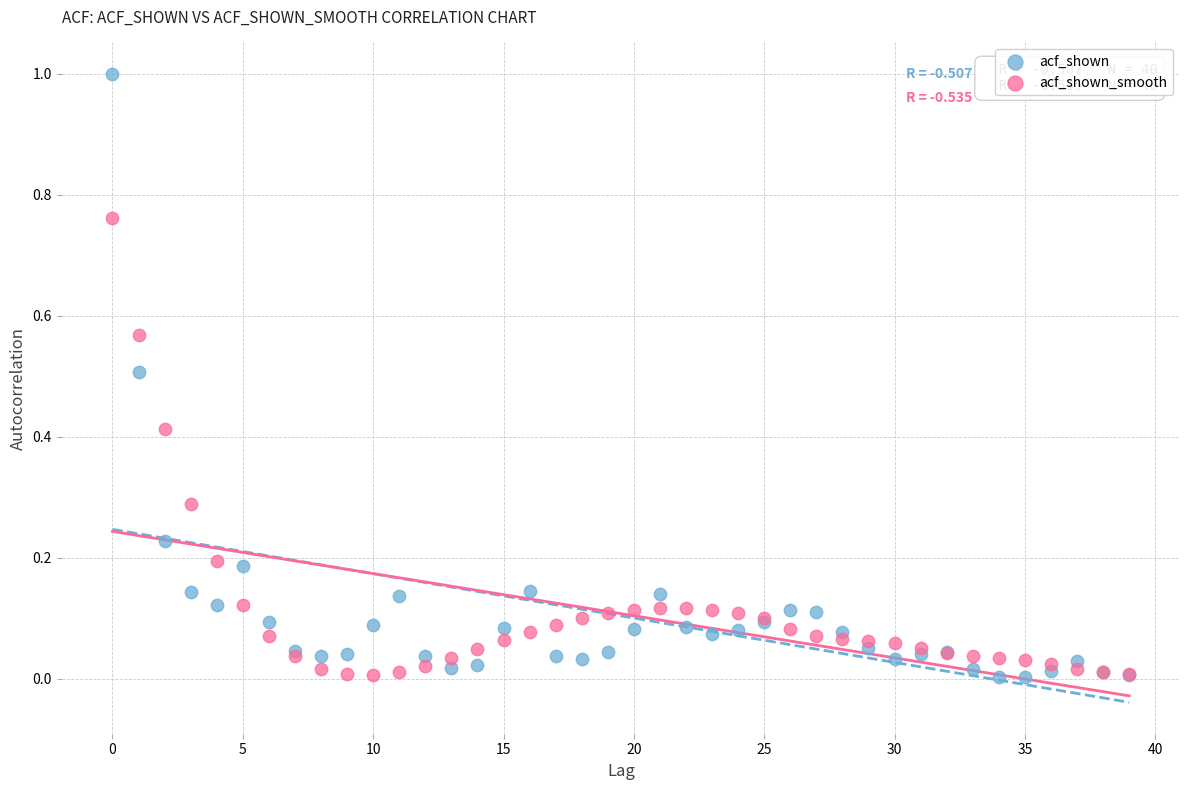

Which series contains the highest Y value?

acf_shown